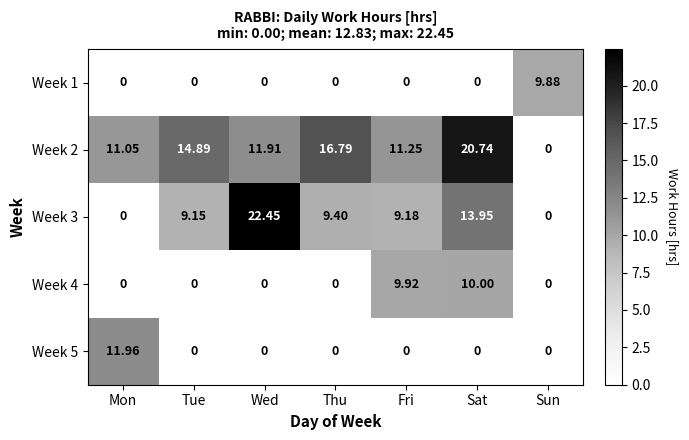

At which category is the sum across all series the highest?

Sat